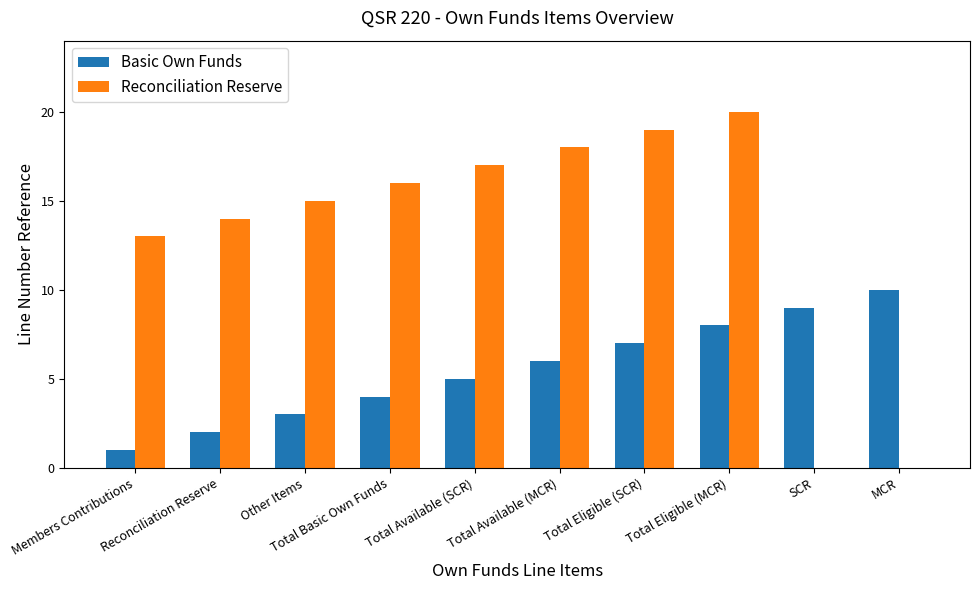

What is the maximum value for Reconciliation Reserve?

20